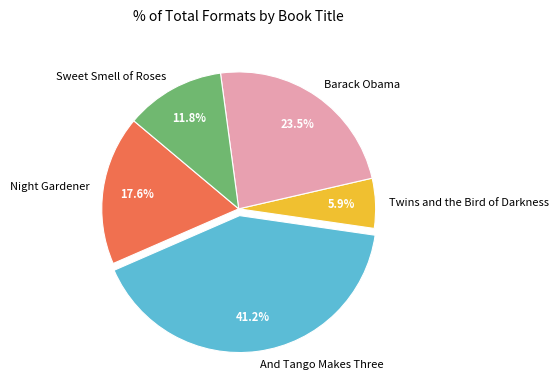

Which slice is the smallest?

Twins and the Bird of Darkness